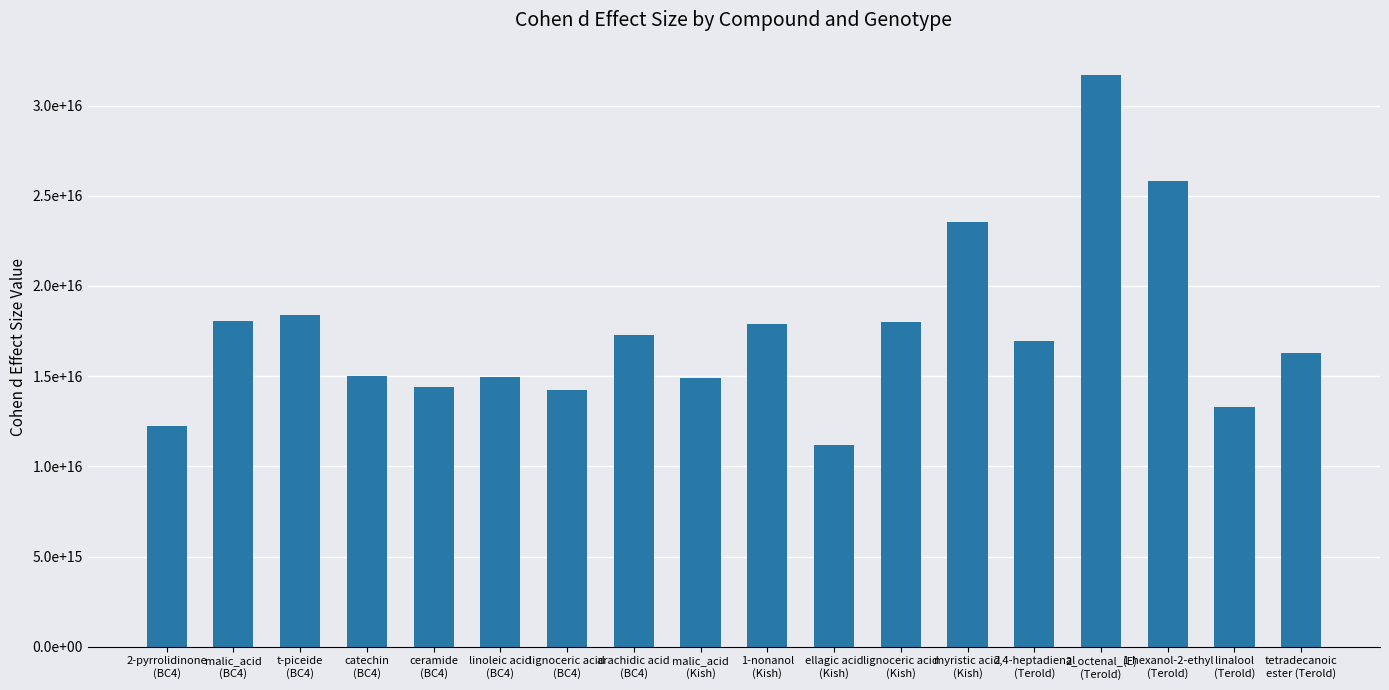

Where does the data first go above 16935985258521300?

malic_acid
(BC4)